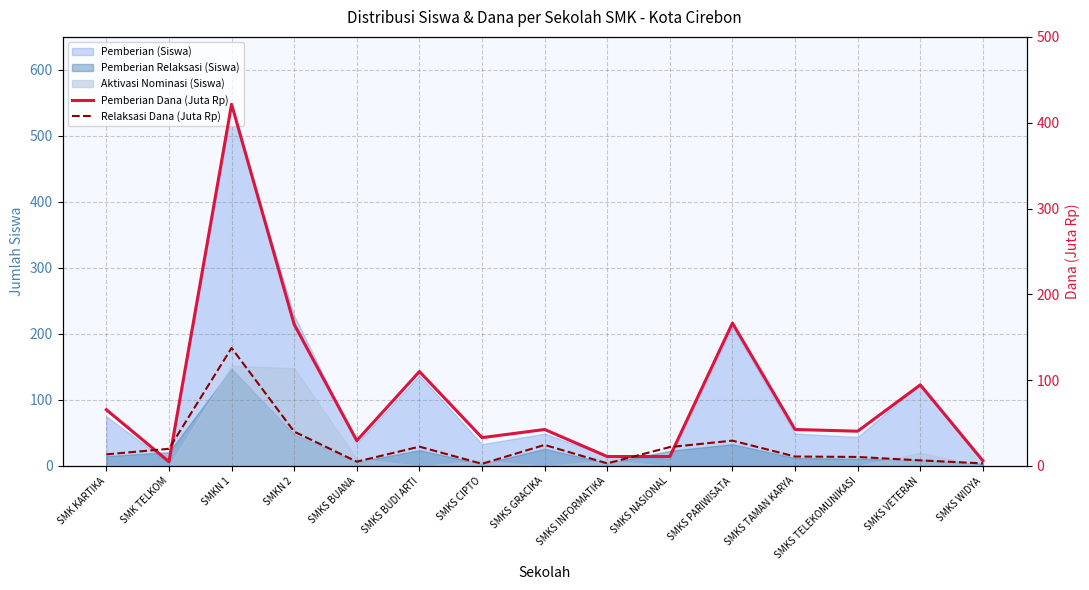

True or false: Pemberian Dana (Juta Rp) has a value of 169.6 at SMKS VETERAN.

False